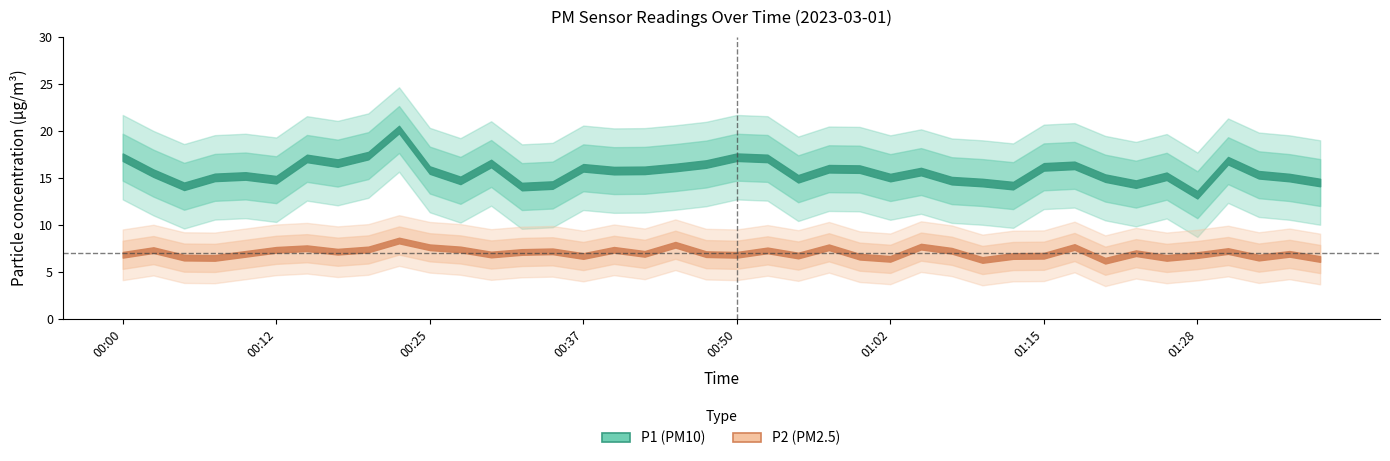

True or false: P1 and P2 intersect in this chart.

False